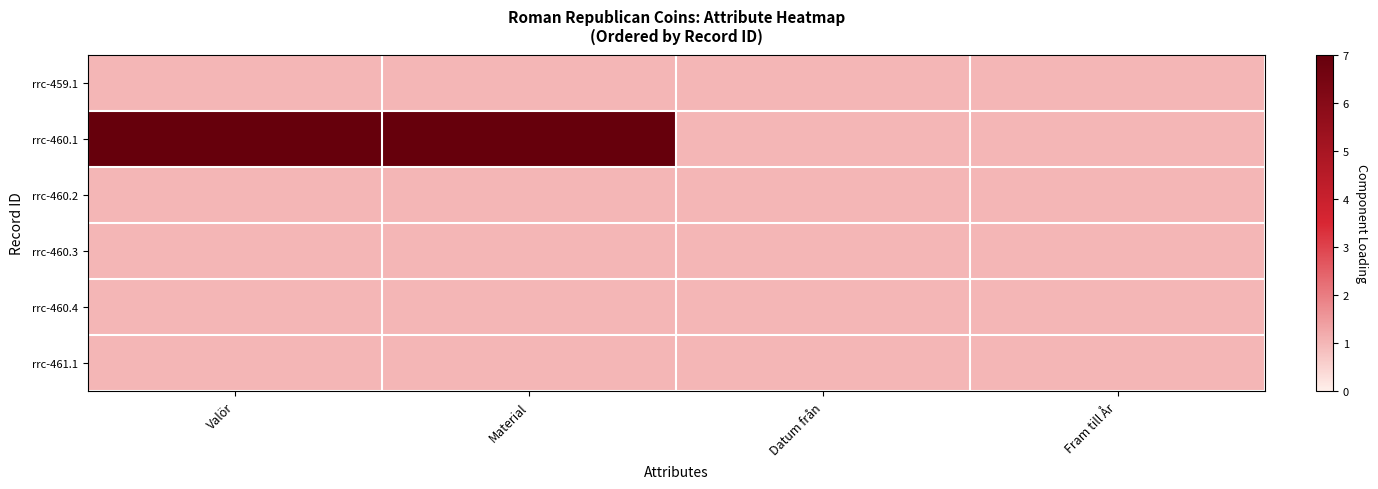

Which has a higher value, Material or Datum från?

Material